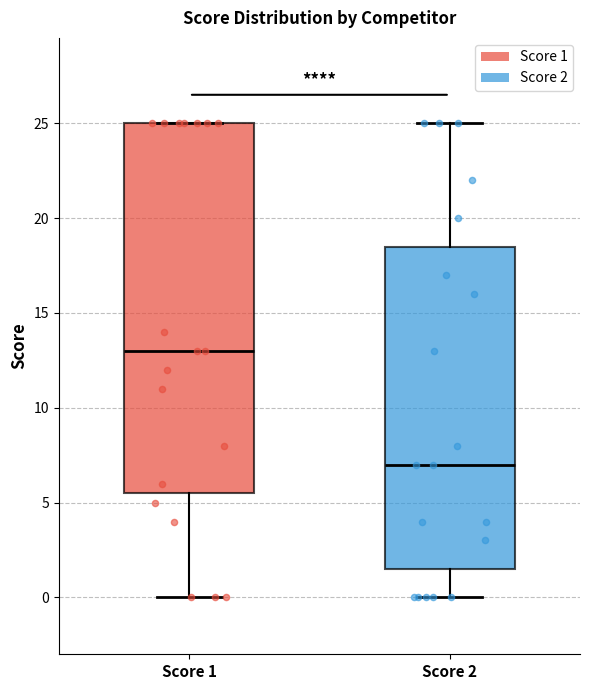

Which box's median line is the highest?

Score 1